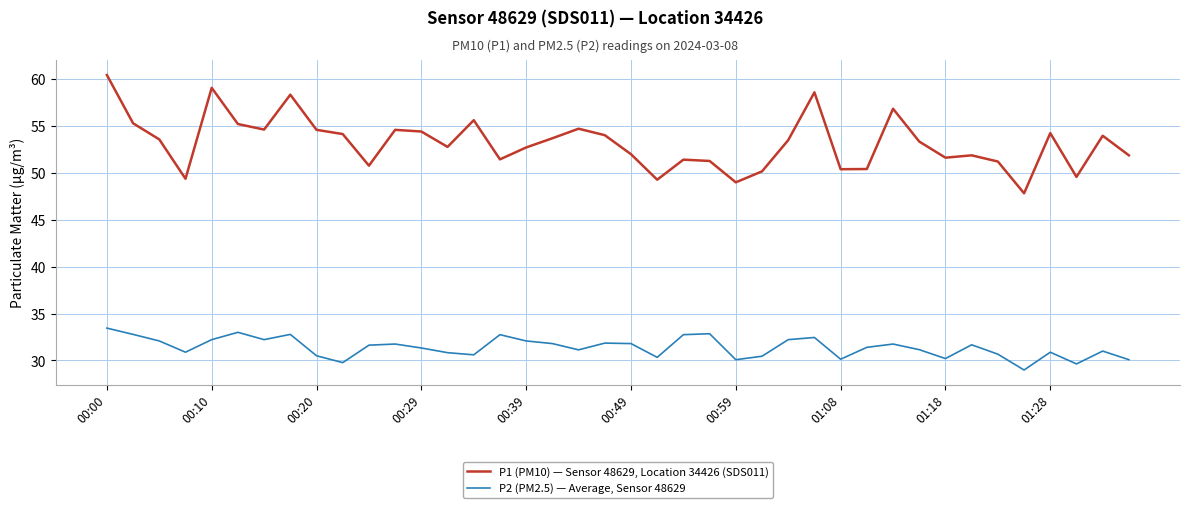

What is the lowest value of the P1 (PM10) — Sensor 48629, Location 34426 (SDS011) series?

47.8